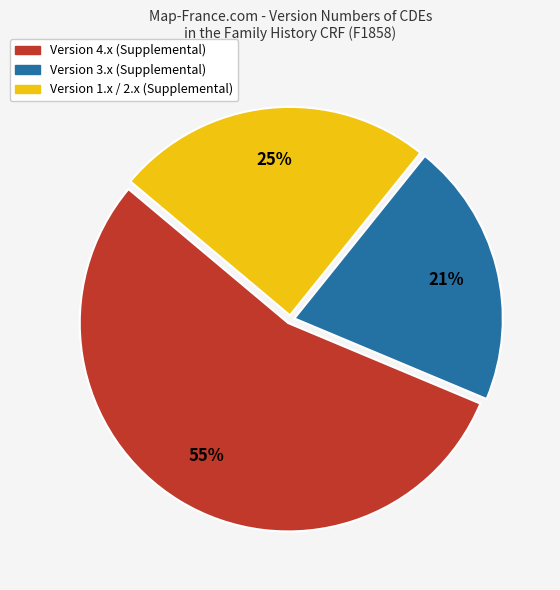

Count the number of slices in the pie.

3